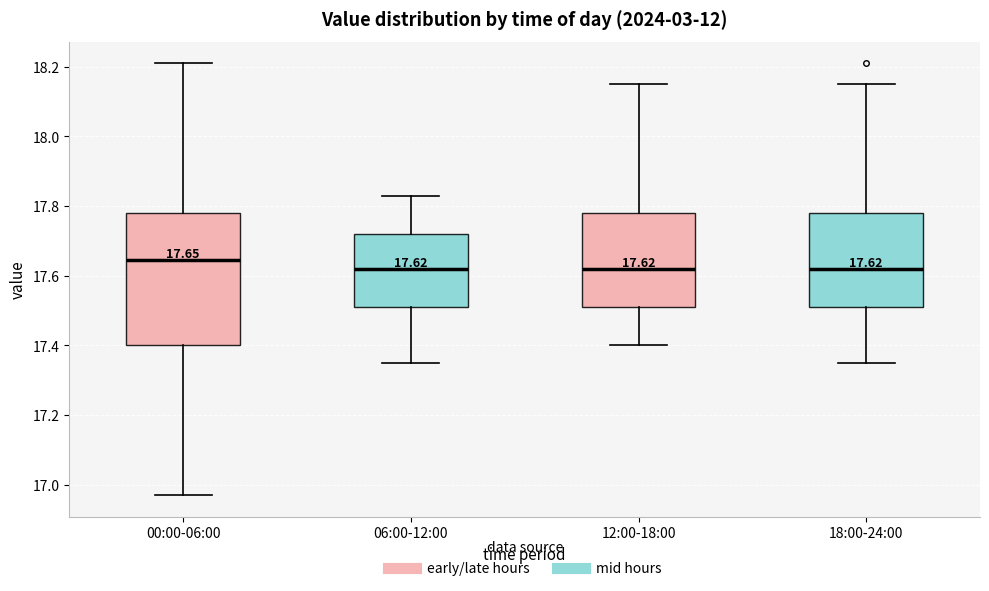

Comparing the boxes themselves (not the whiskers), which one is the tallest?

00:00-06:00